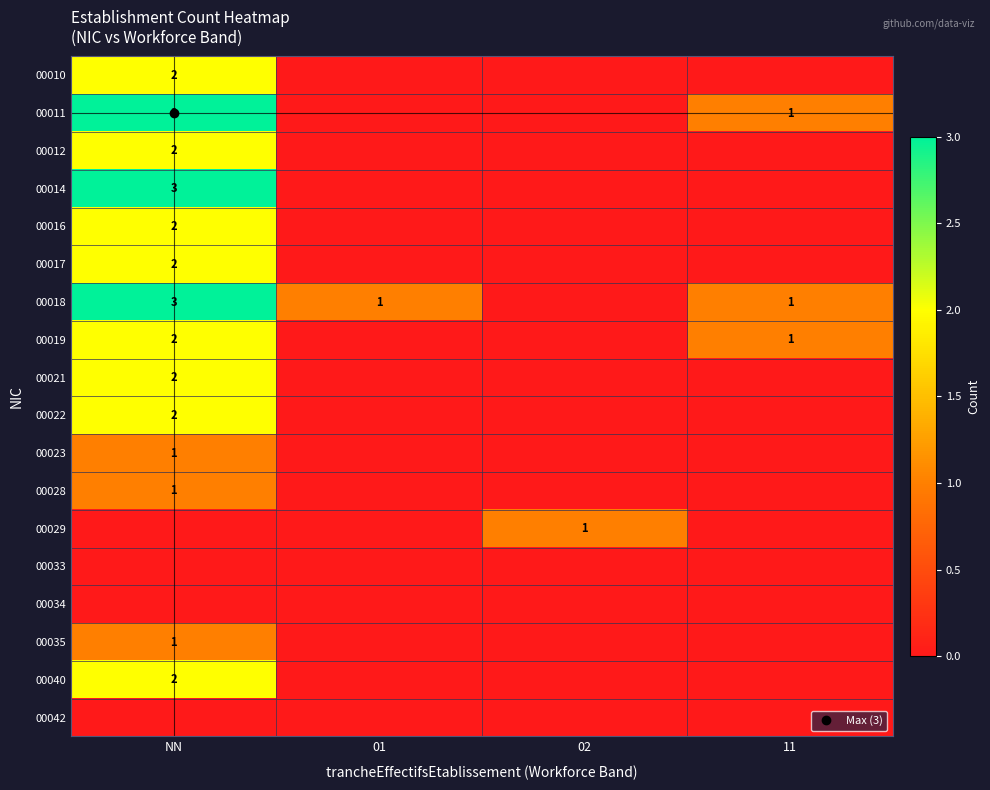

What is the total value across all series at 02?

1